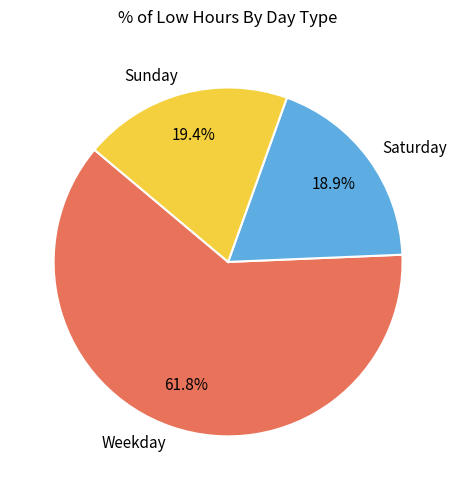

Which slice represents more than half of the pie?

Weekday